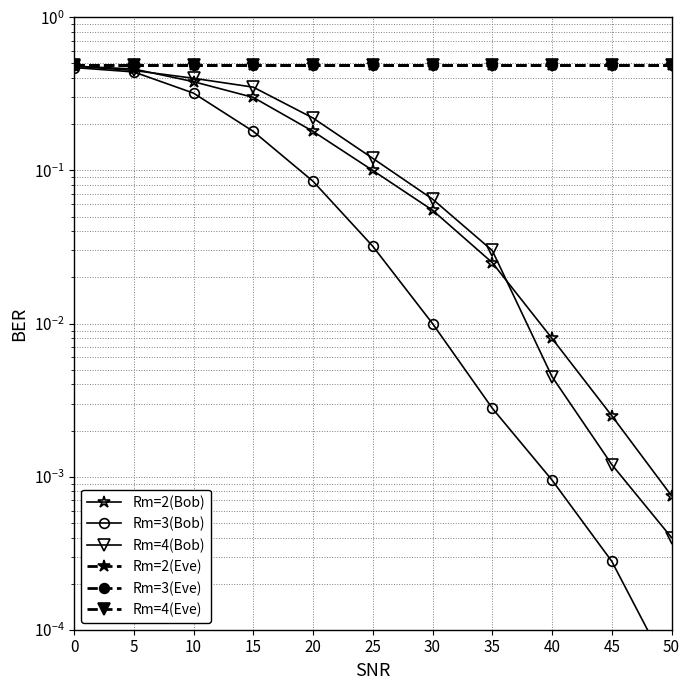

What is the sum of the Rm=2(Eve) values at 30 and 25?

1.0